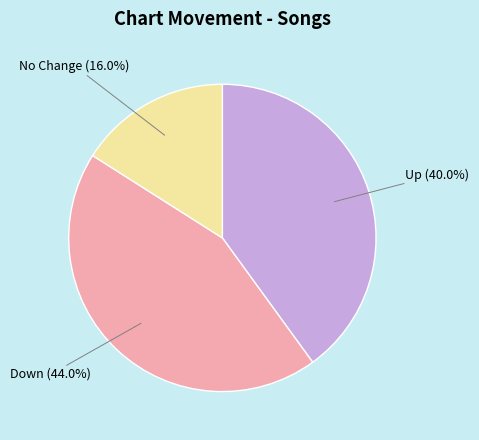

How many segments does this pie chart have?

3